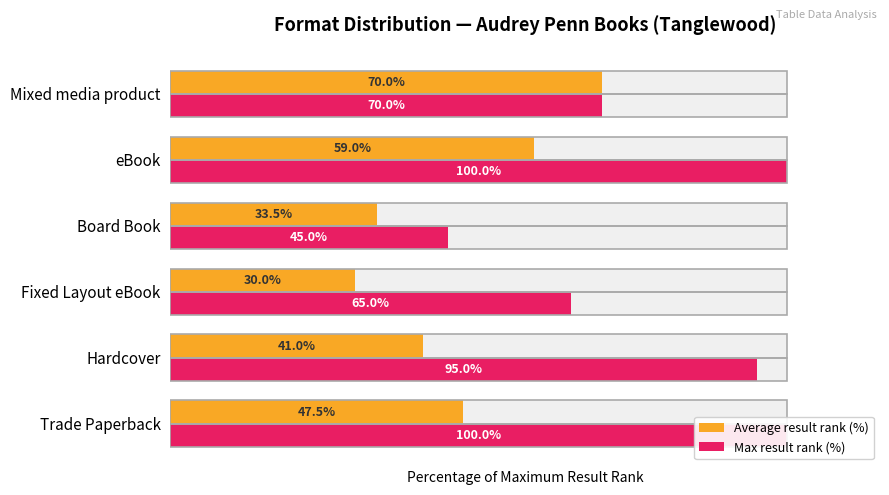

Rank the series by their maximum value, from highest to lowest.

Max result rank (%), Average result rank (%)